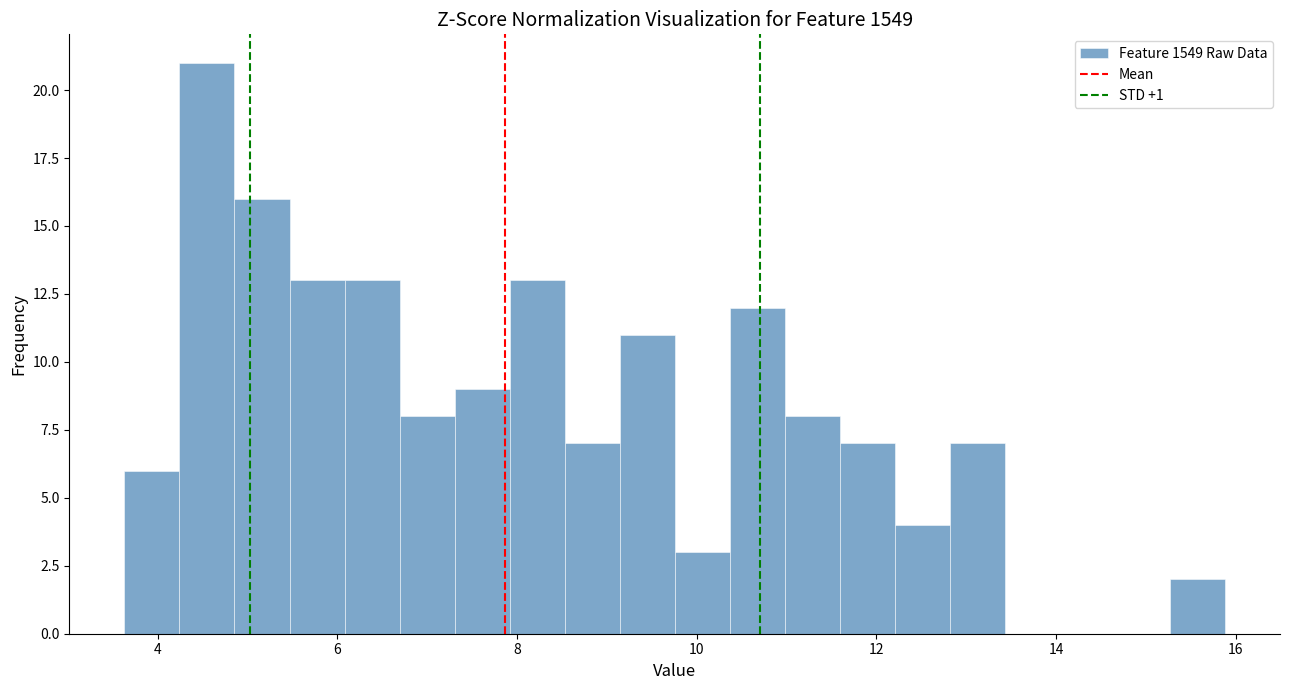

Around what value on the x-axis is the tallest bar? Give the approximate position of its centre, as read against the axis.

4.6